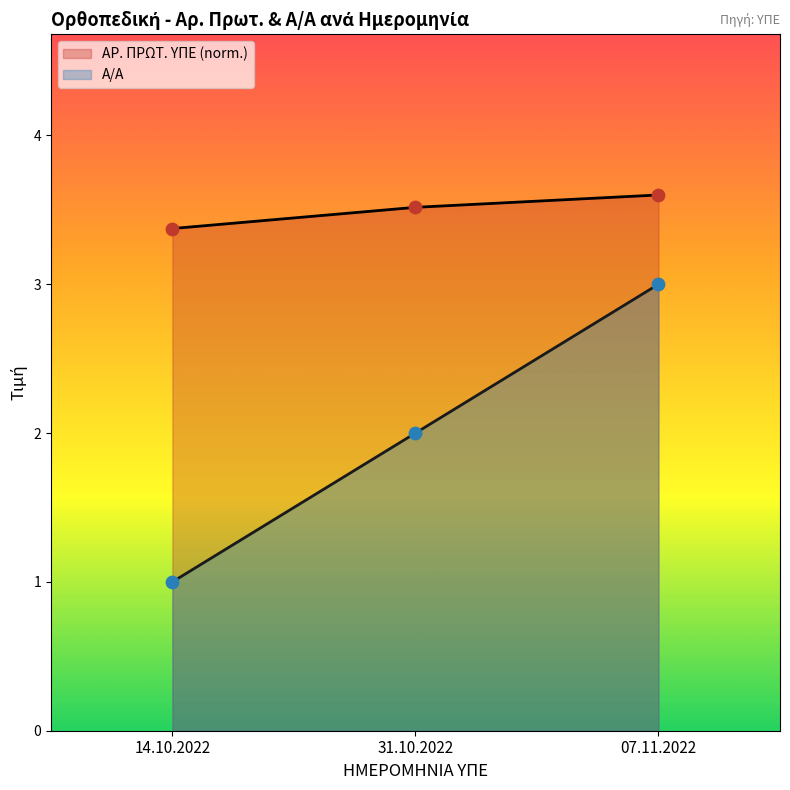

At which category is the sum across all series the highest?

07.11.2022